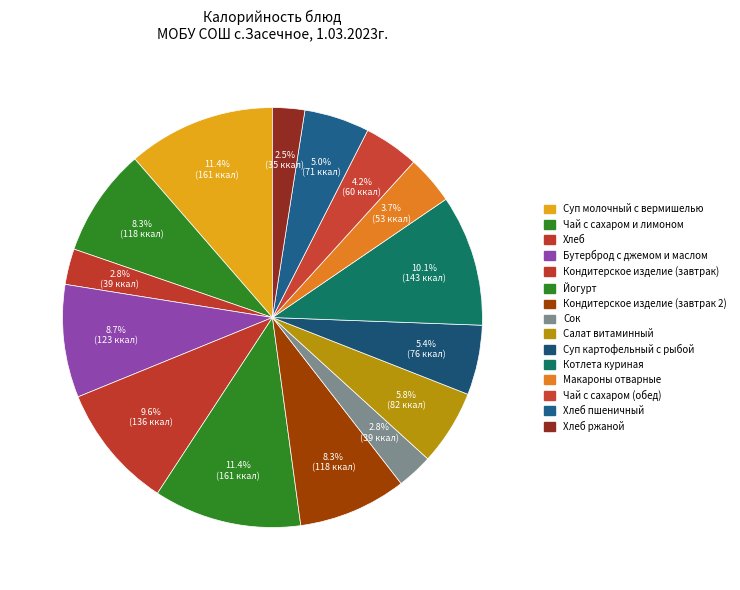

Count the number of slices in the pie.

15